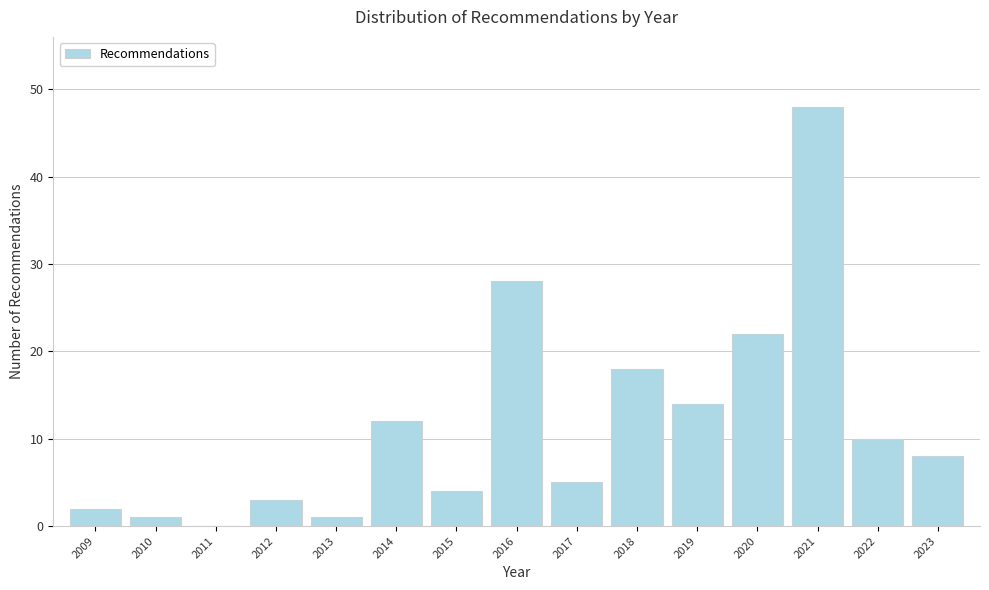

Reading left to right, extract all data points from this chart.

2009=2	2010=1	2011=0	2012=3	2013=1	2014=12	2015=4	2016=28	2017=5	2018=18	2019=14	2020=22	2021=48	2022=10	2023=8